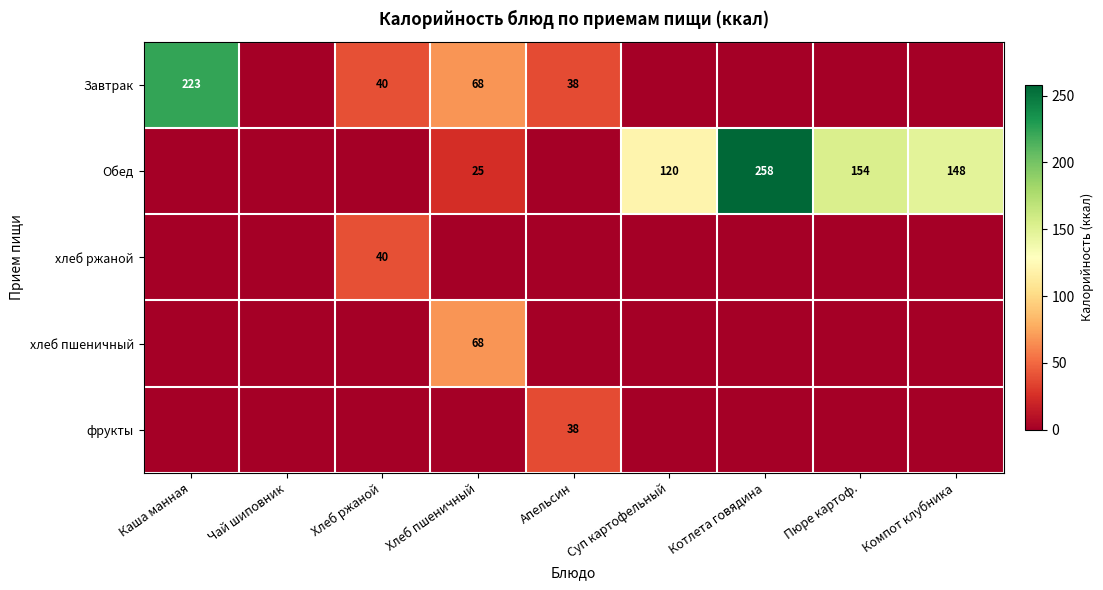

Is the value of фрукты at Хлеб пшеничный greater than the value of Завтрак at Компот клубника?

No